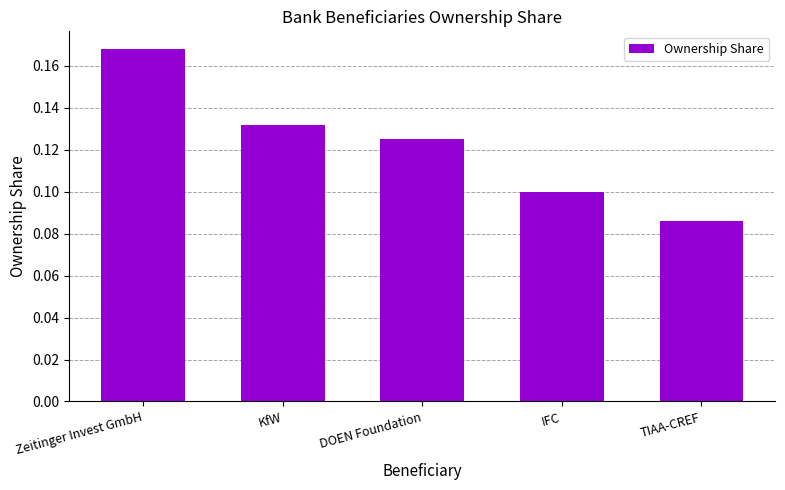

Which label corresponds to the largest value in the chart?

Zeitinger Invest GmbH